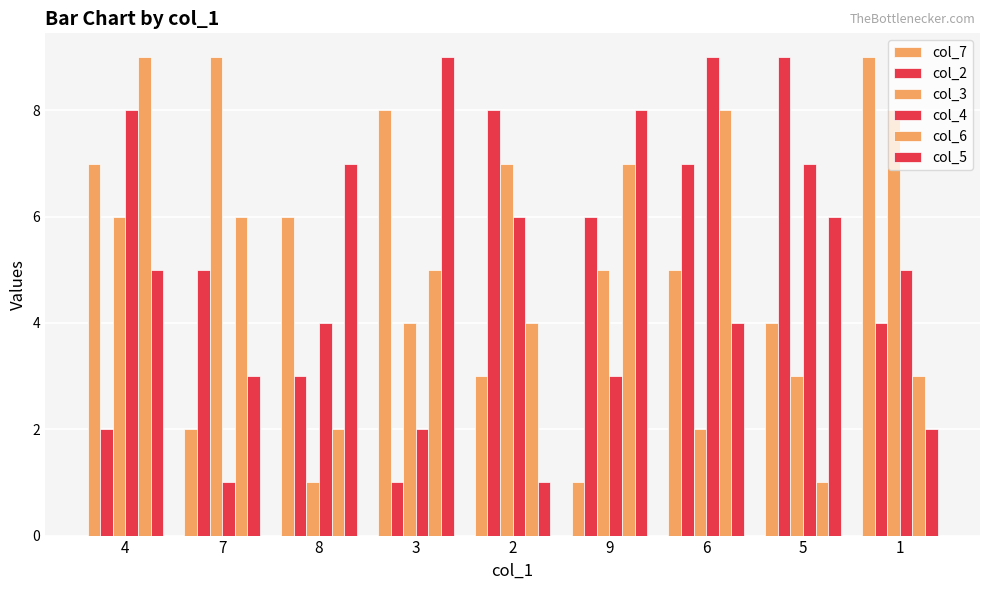

What is the highest value of the col_7 series?

9